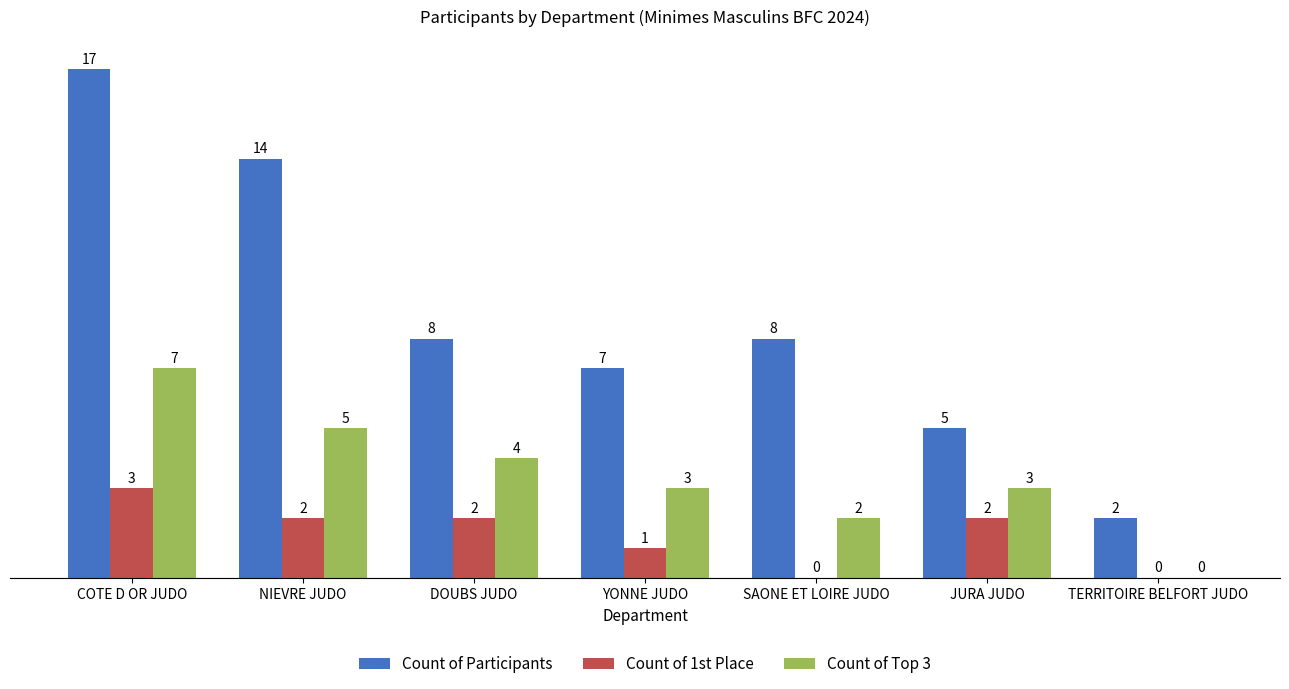

How many Count of Top 3 values are between 2 and 5?

5